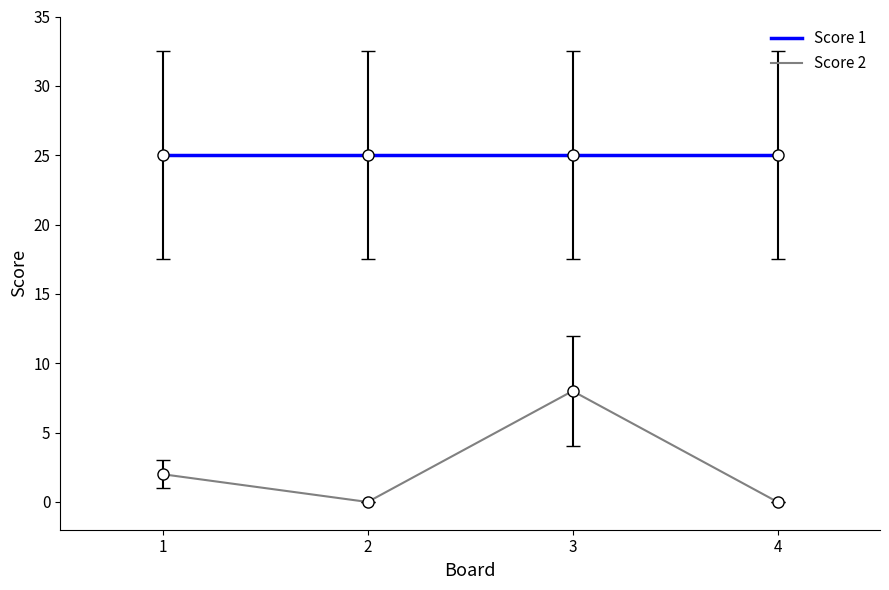

True or false: Score 2 has a value of 0 at 4.

True